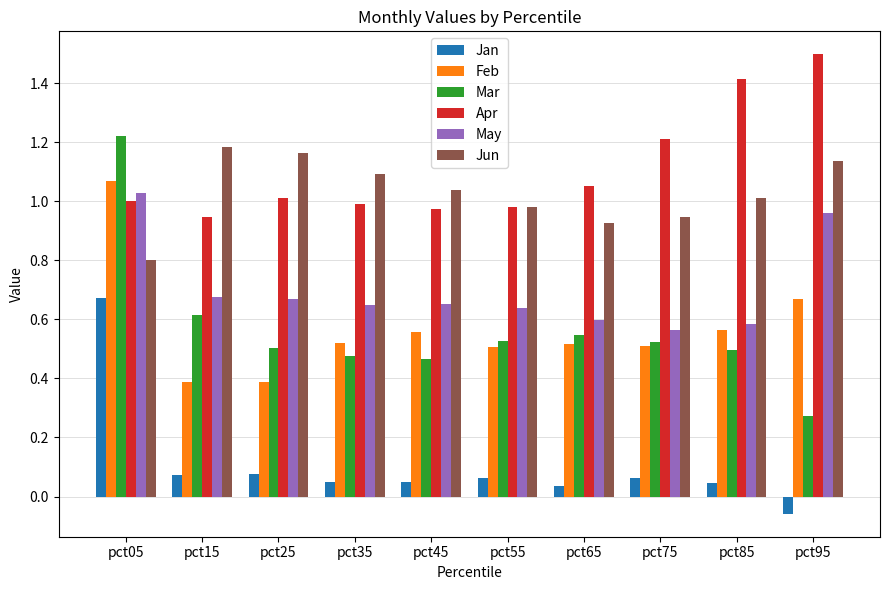

The value of Jan at pct05 is 1.1. True or false?

False